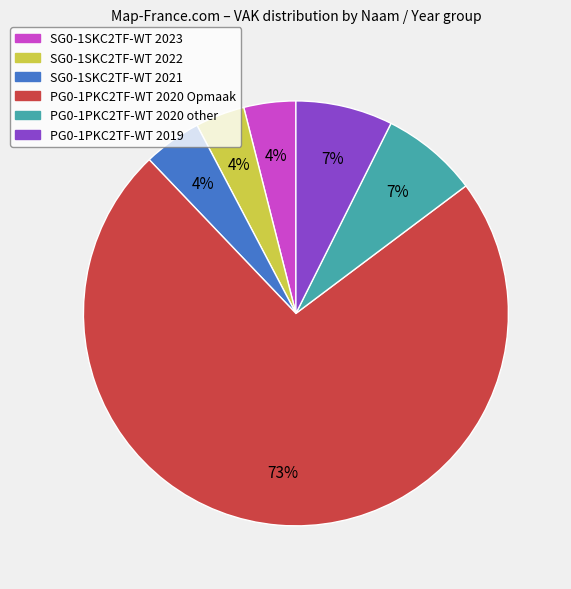

To the nearest percent, what is the combined percentage of SG0-1SKC2TF-WT 2022 and SG0-1SKC2TF-WT 2021?

8%